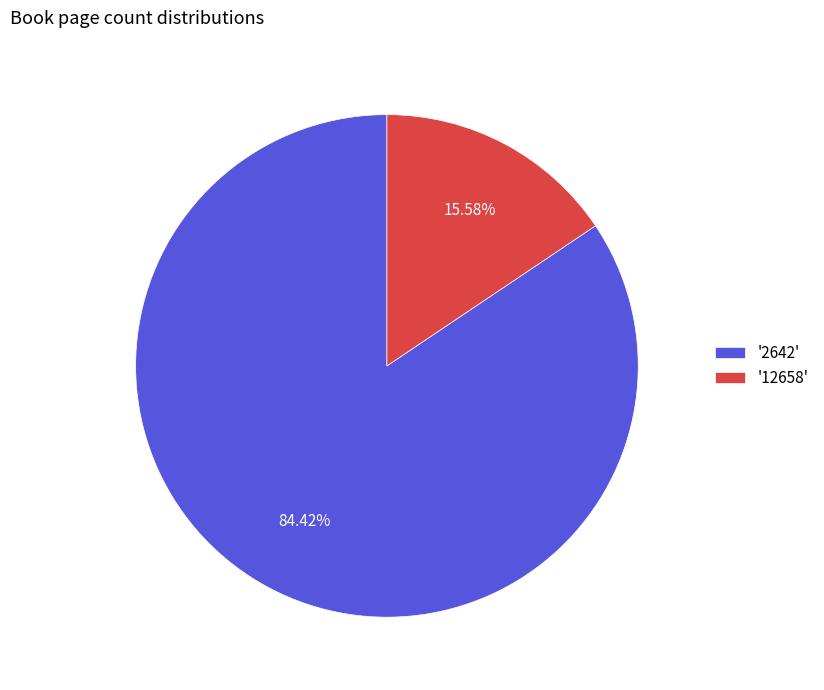

Which category has the biggest portion of the pie?

'2642'